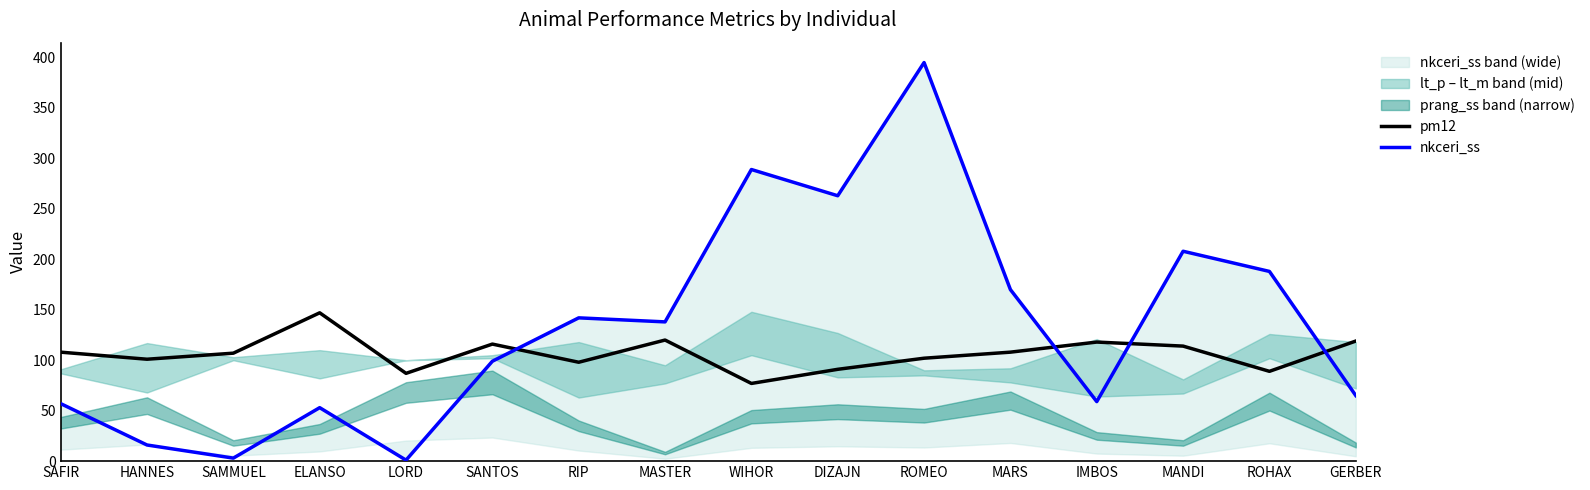

Which series changed the most between ELANSO and IMBOS?

pm12